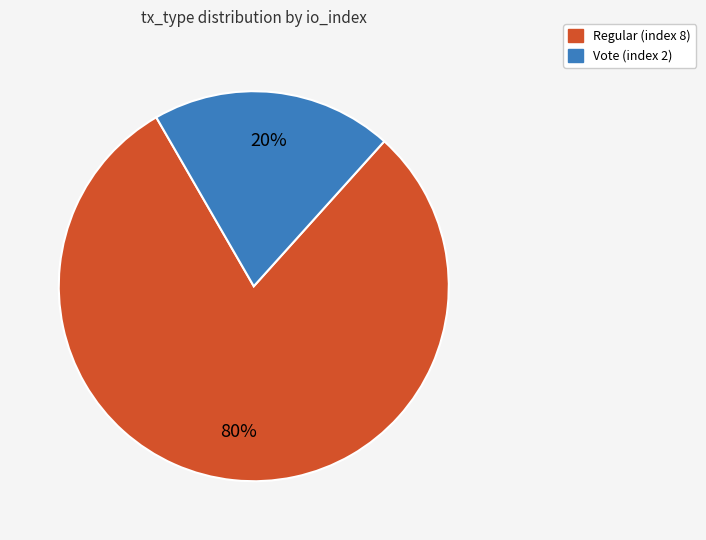

Which has a higher value, Regular (index 8) or Vote (index 2)?

Regular (index 8)